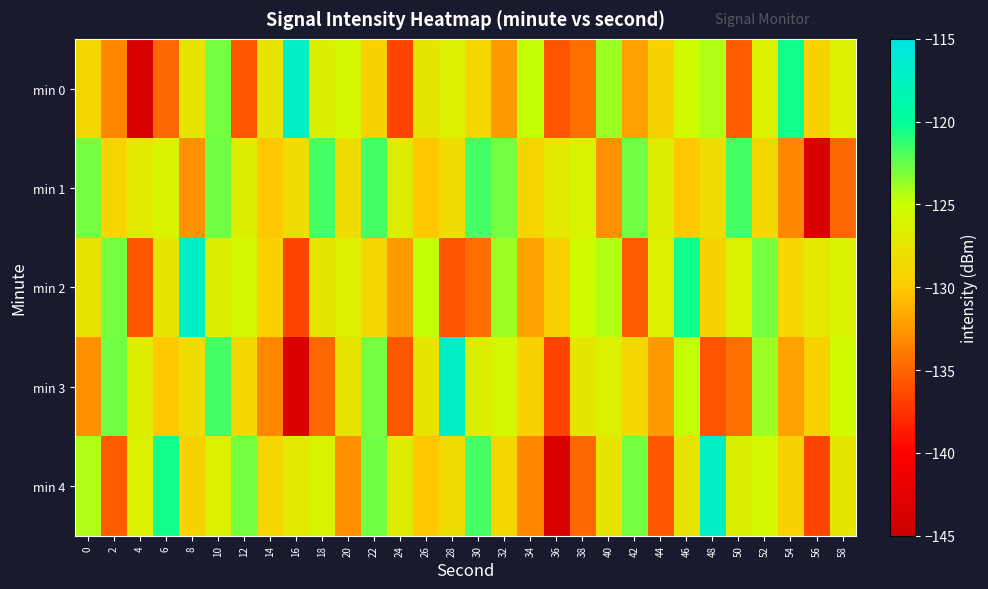

Between 12 and 36, which is larger?

12